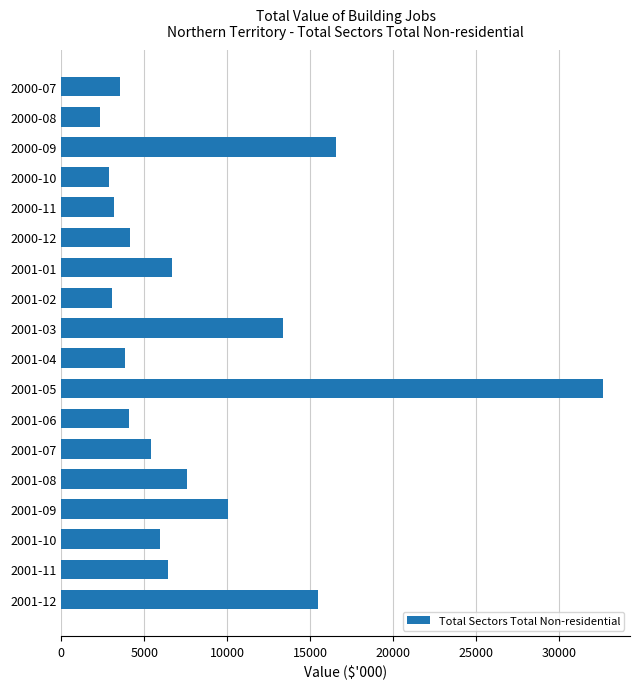

What is the sum of all values?

147048